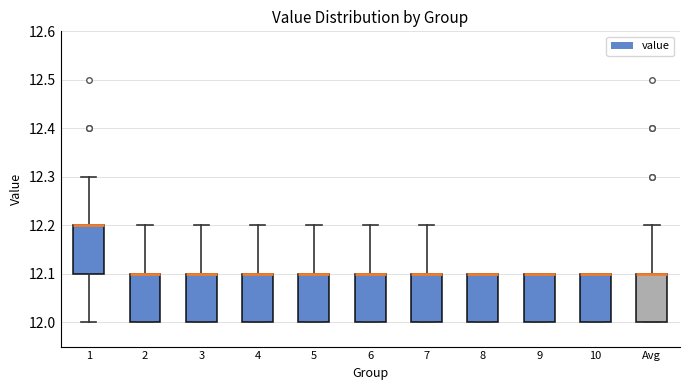

Reading left to right, transcribe this box plot: for each box, give where its median line is, the range the box spans, and where its two whiskers end, as read against the y-axis. The values are not printed on the chart, so give them approximately, as read against the axis.

1: median 12.2 (drawn on the box's upper edge), box 12.1 to 12.2, whiskers 12.0 to 12.3
2: median 12.1 (drawn on the box's upper edge), box 12.0 to 12.1, whiskers 12.0 to 12.2
3: median 12.1 (drawn on the box's upper edge), box 12.0 to 12.1, whiskers 12.0 to 12.2
4: median 12.1 (drawn on the box's upper edge), box 12.0 to 12.1, whiskers 12.0 to 12.2
5: median 12.1 (drawn on the box's upper edge), box 12.0 to 12.1, whiskers 12.0 to 12.2
6: median 12.1 (drawn on the box's upper edge), box 12.0 to 12.1, whiskers 12.0 to 12.2
7: median 12.1 (drawn on the box's upper edge), box 12.0 to 12.1, whiskers 12.0 to 12.2
8: median 12.1 (drawn on the box's upper edge), box 12.0 to 12.1, whiskers 12.0 to 12.1
9: median 12.1 (drawn on the box's upper edge), box 12.0 to 12.1, whiskers 12.0 to 12.1
10: median 12.1 (drawn on the box's upper edge), box 12.0 to 12.1, whiskers 12.0 to 12.1
Avg: median 12.1 (drawn on the box's upper edge), box 12.0 to 12.1, whiskers 12.0 to 12.2